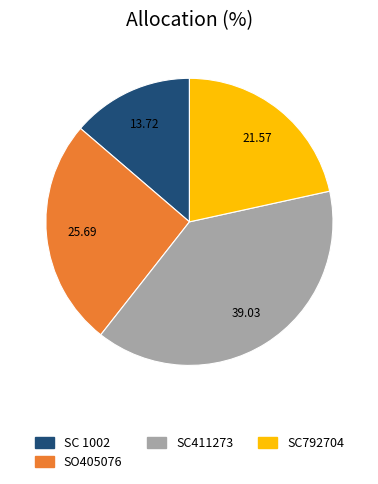

True or false: SC411273 accounts for 27% of the total.

False